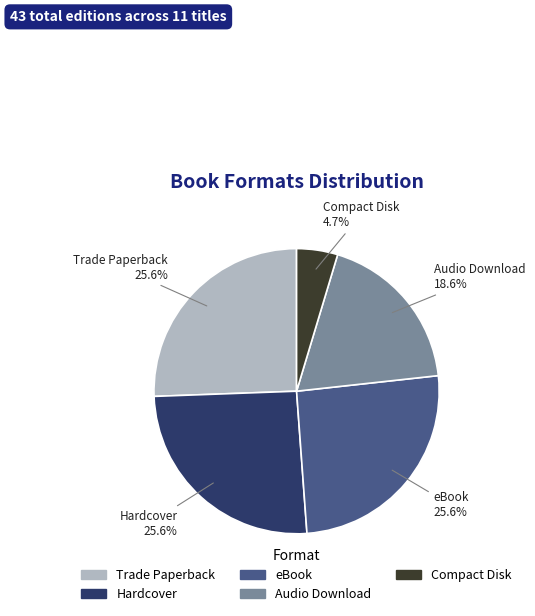

Approximately how many times larger is the value at Compact Disk compared to Trade Paperback?

0.2